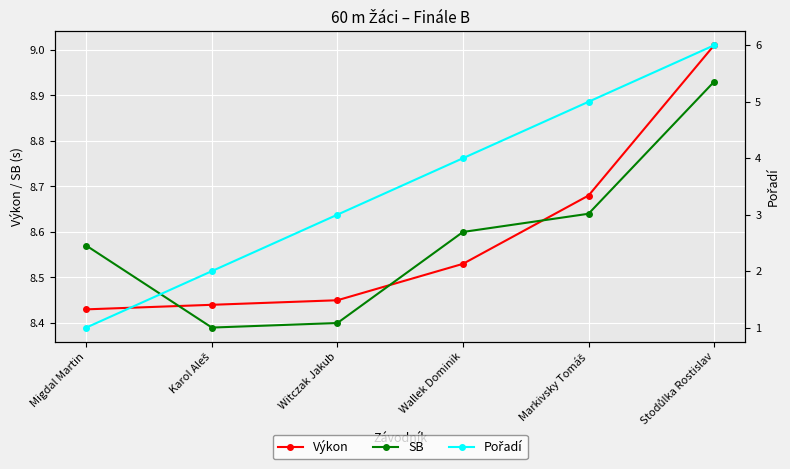

The Pořadí series shows 7.1 at Markivsky Tomáš. True or false?

False